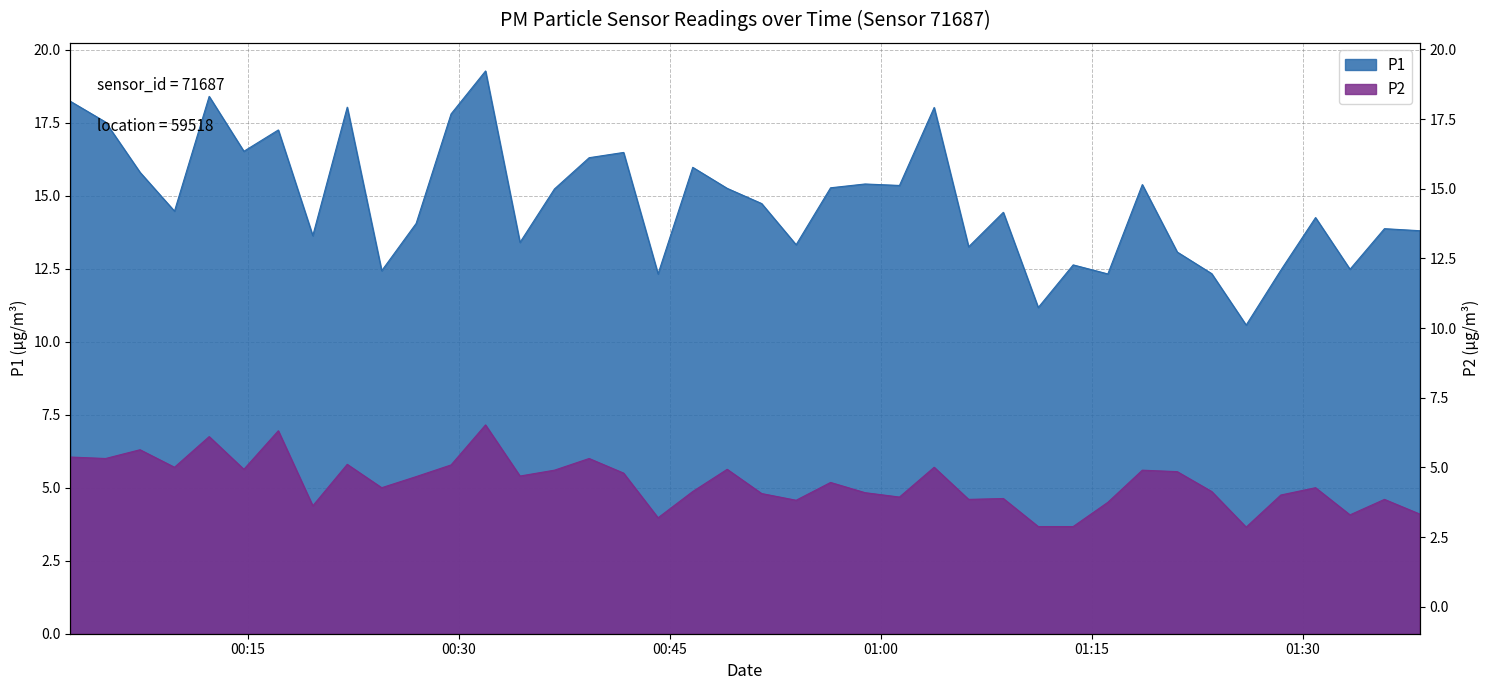

Is the value of P2 at 2023-02-11T00:34:21 greater than the value of P1 at 2023-02-11T00:49:05?

No